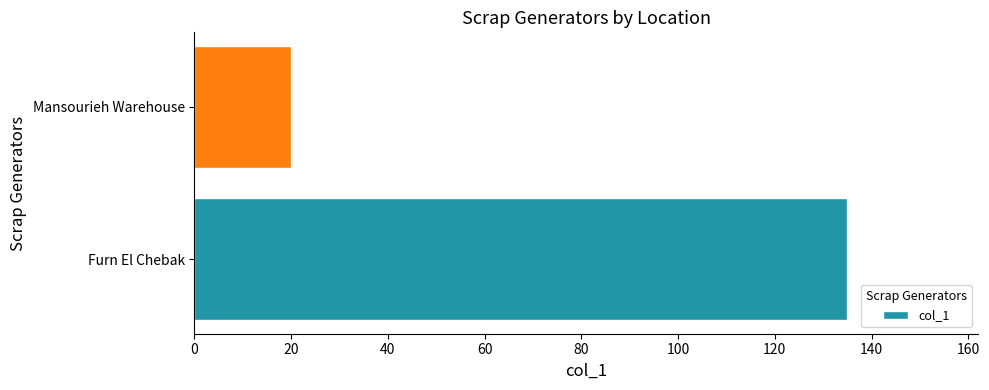

Rank the categories by value from highest to lowest.

Furn El Chebak, Mansourieh Warehouse